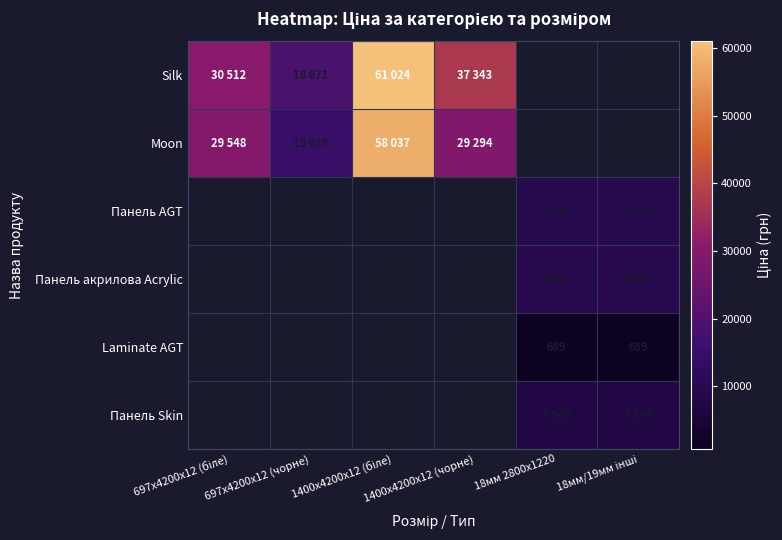

Is it true that Silk equals 29969.3 at 697x4200x12 (чорне)?

False